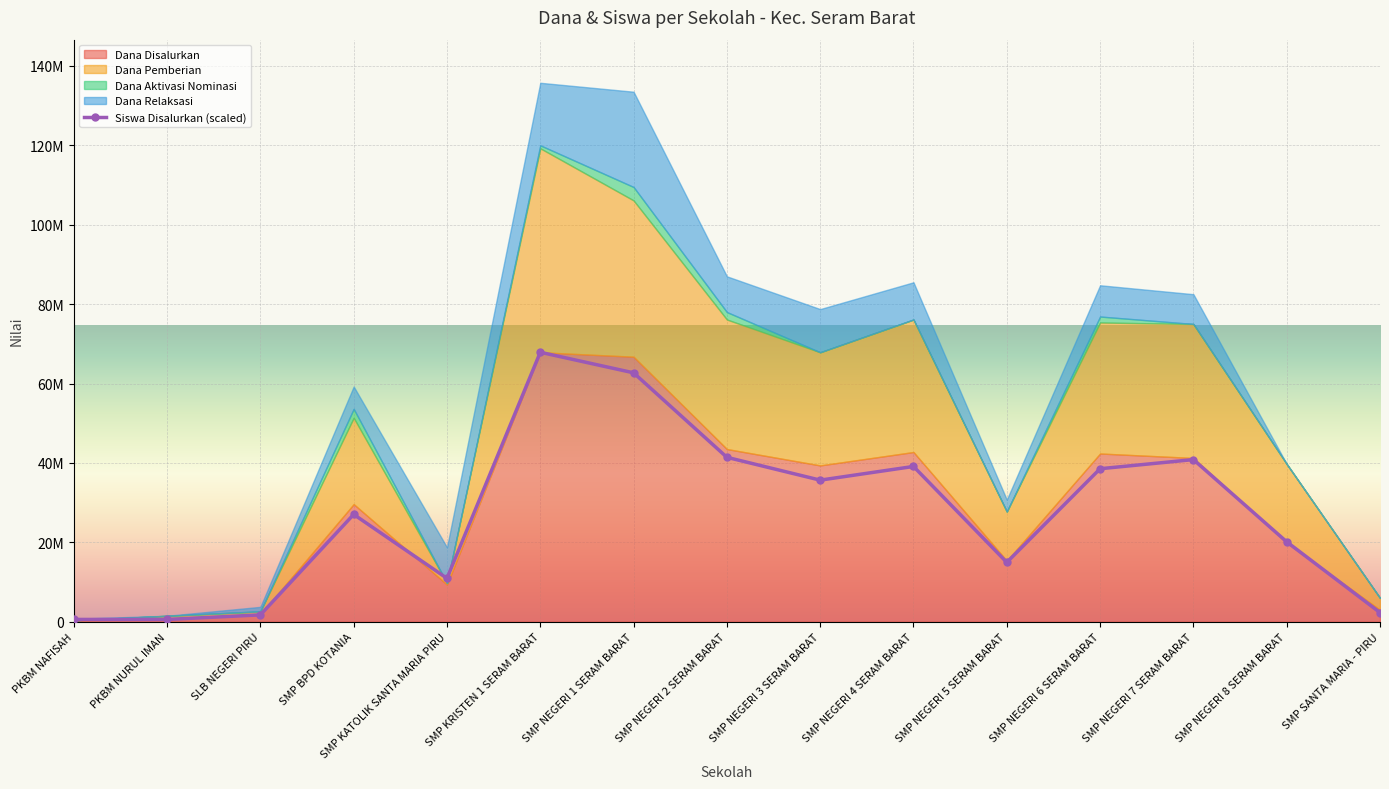

True or false: Siswa Disalurkan has more than 2 interior local peaks.

True